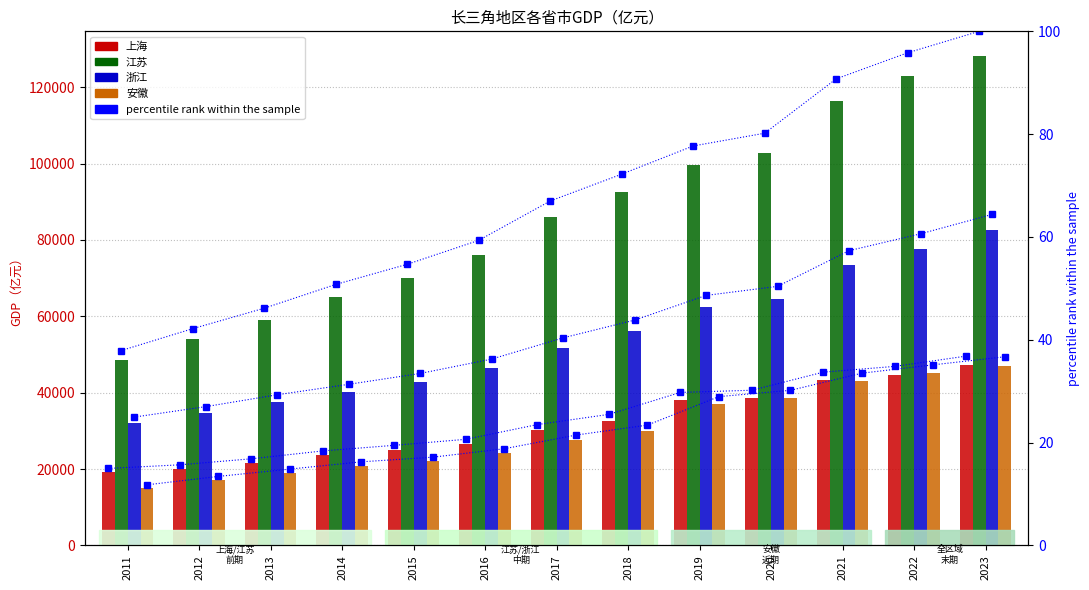

How many groups of bars are there?

13